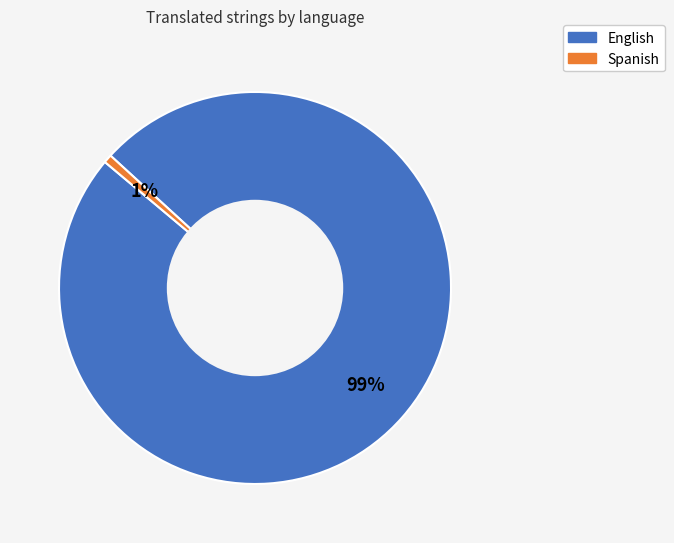

To the nearest percent, what is the combined percentage of Spanish and English?

100%